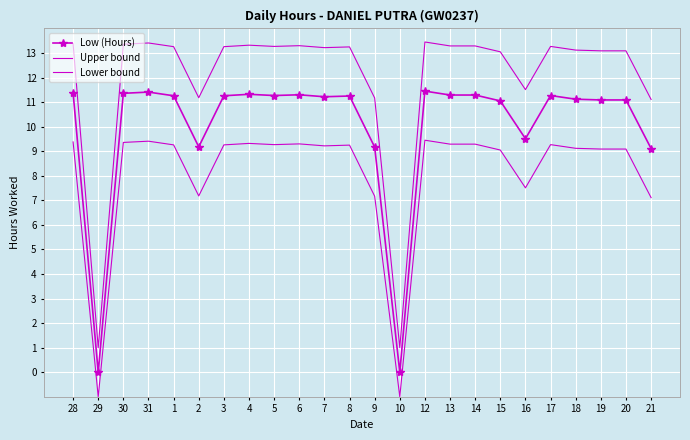

What position from the left is 12?

15